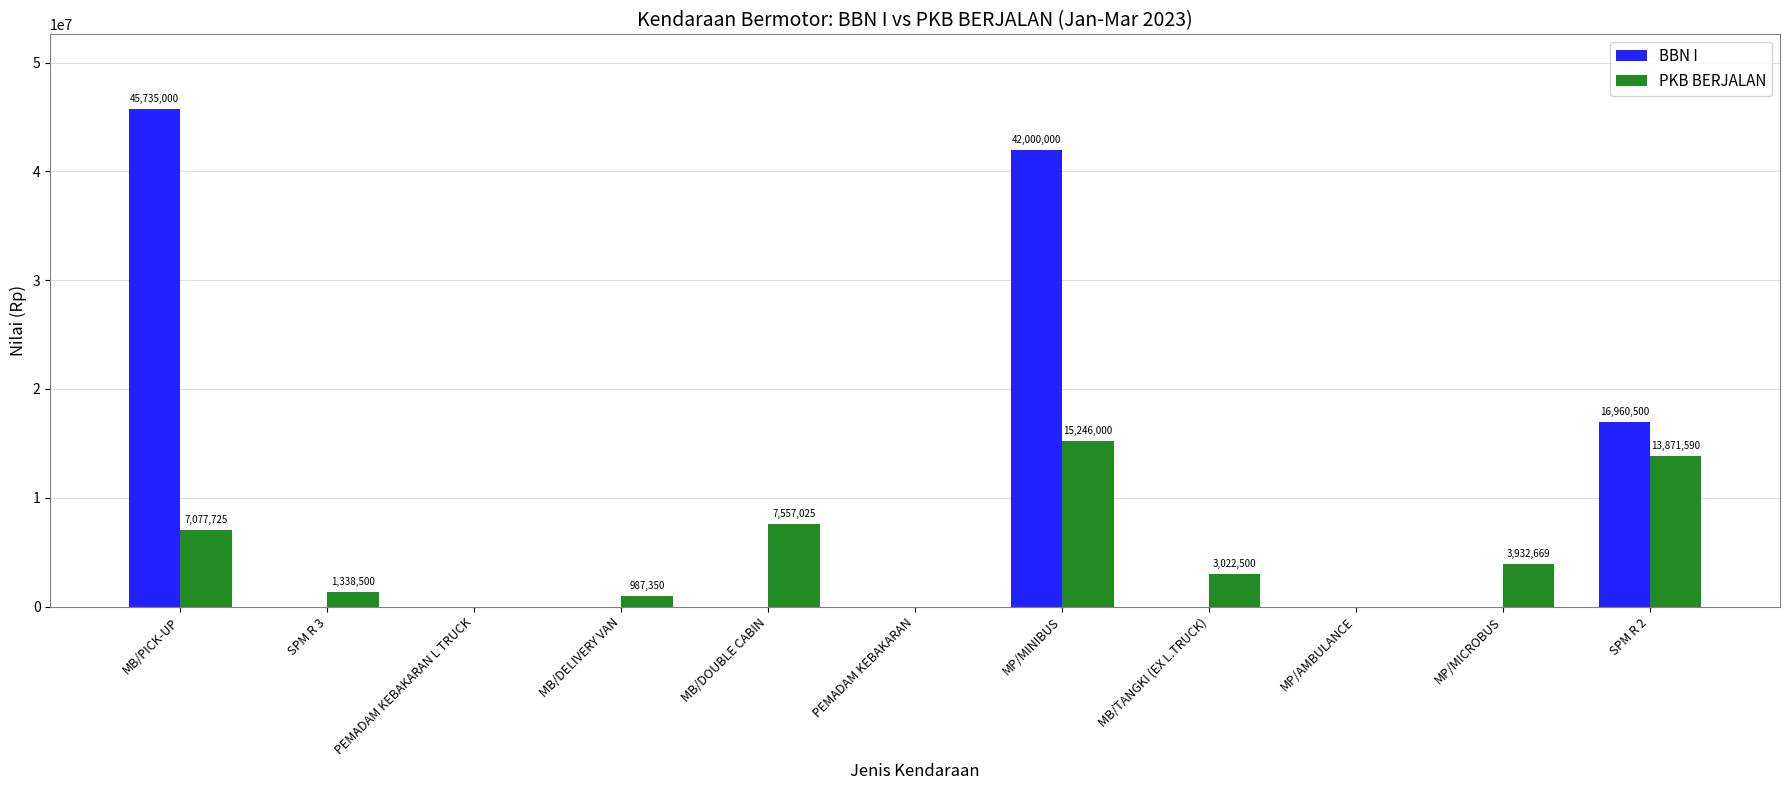

What is the sum of all PKB BERJALAN values?

53033359